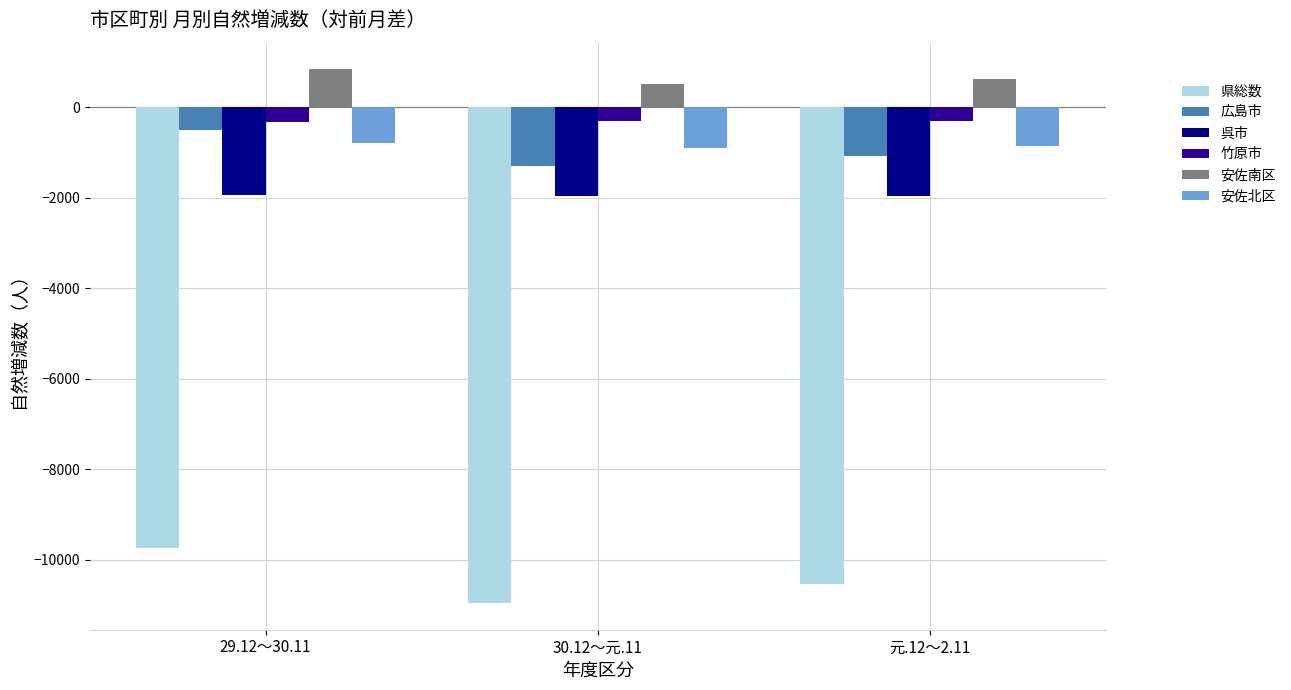

What is the highest value of the 安佐南区 series?

832